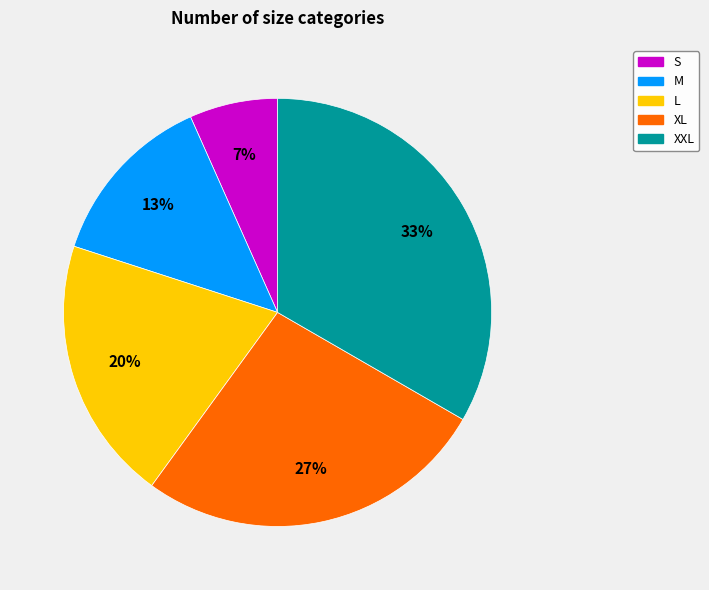

To the nearest percent, what is the difference between the L and XXL slice percentages?

13%